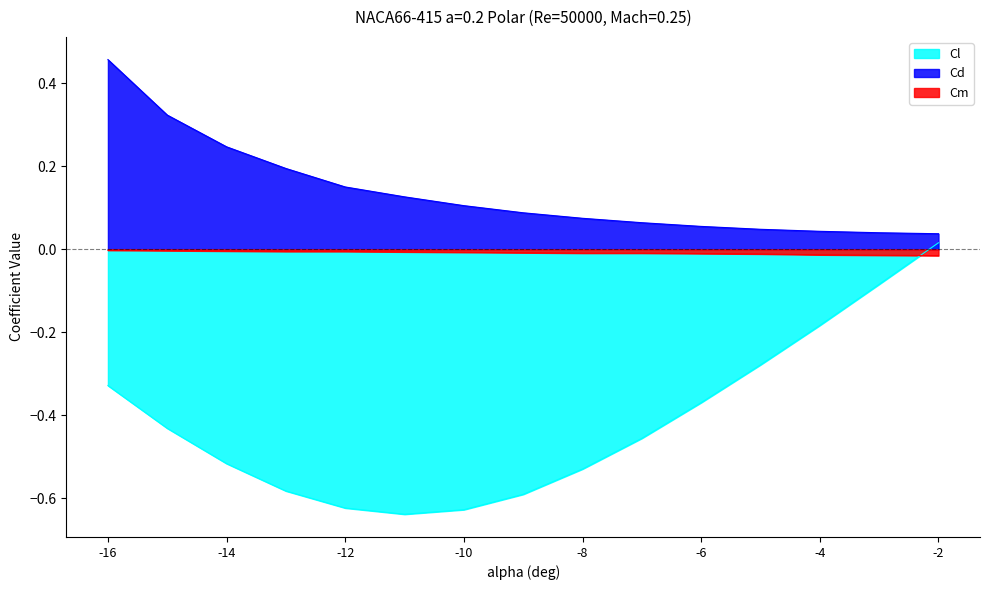

The Cl series shows -1.0 at -9. True or false?

False